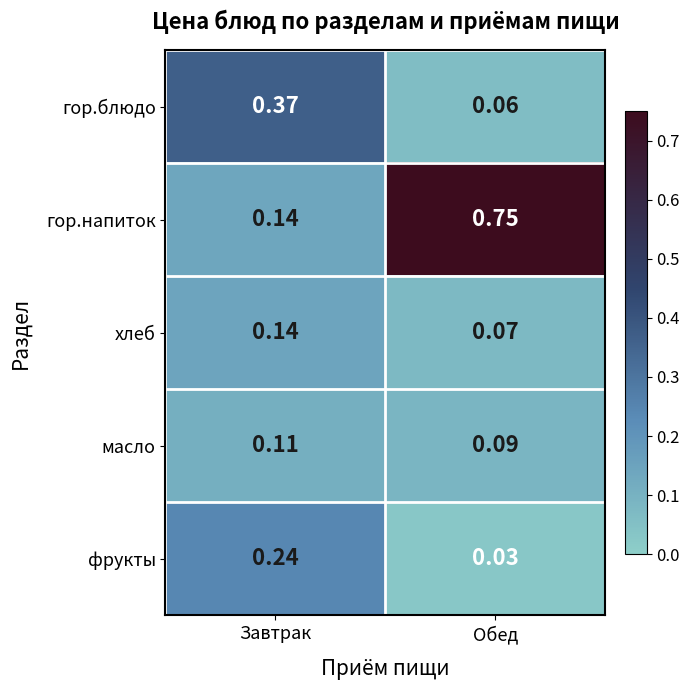

Is the value of гор.напиток at Обед greater than the value of хлеб at Завтрак?

Yes